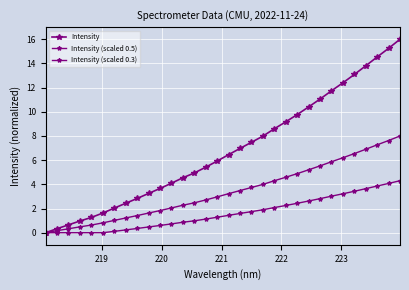

How many values in the Intensity series exceed 6?

16